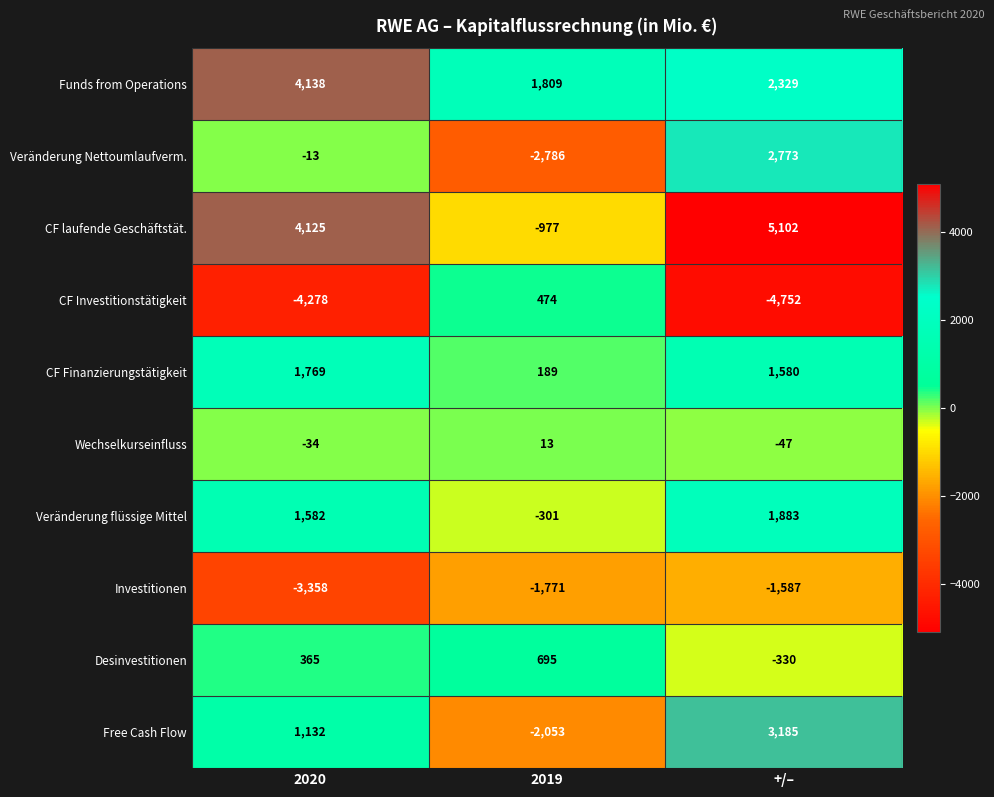

Is it true that CF Finanzierungstätigkeit equals 40 at 2019?

False